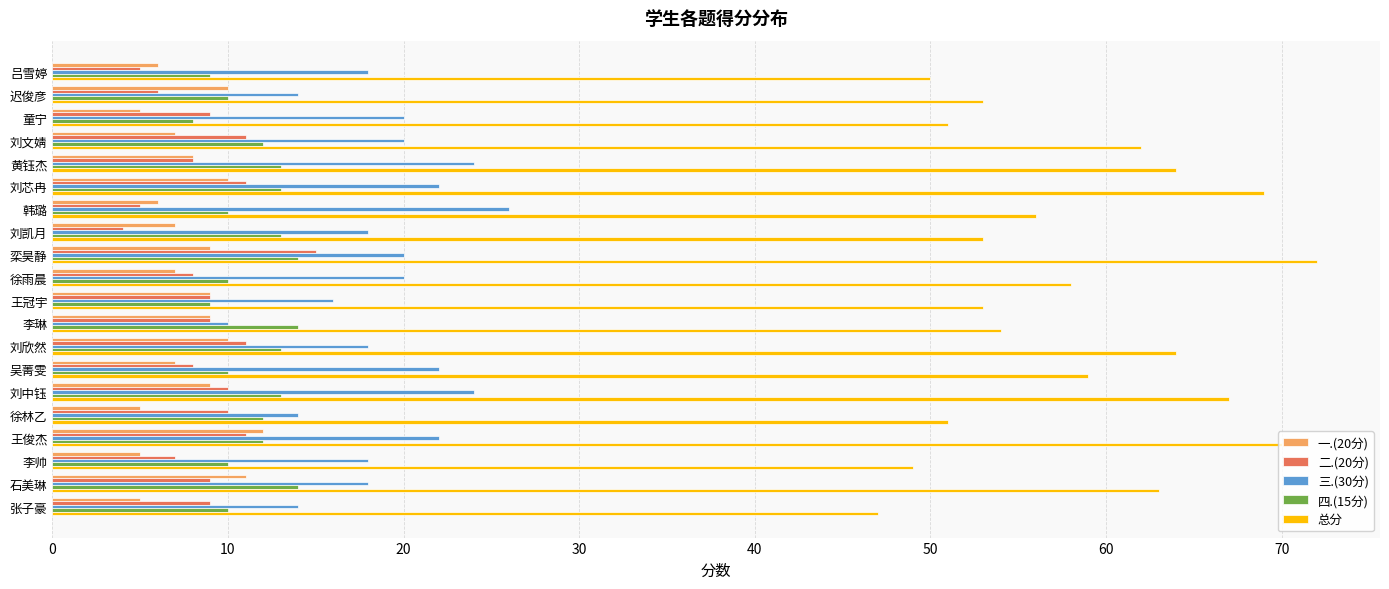

How many values in the 一.(20分) series are below 8?

10